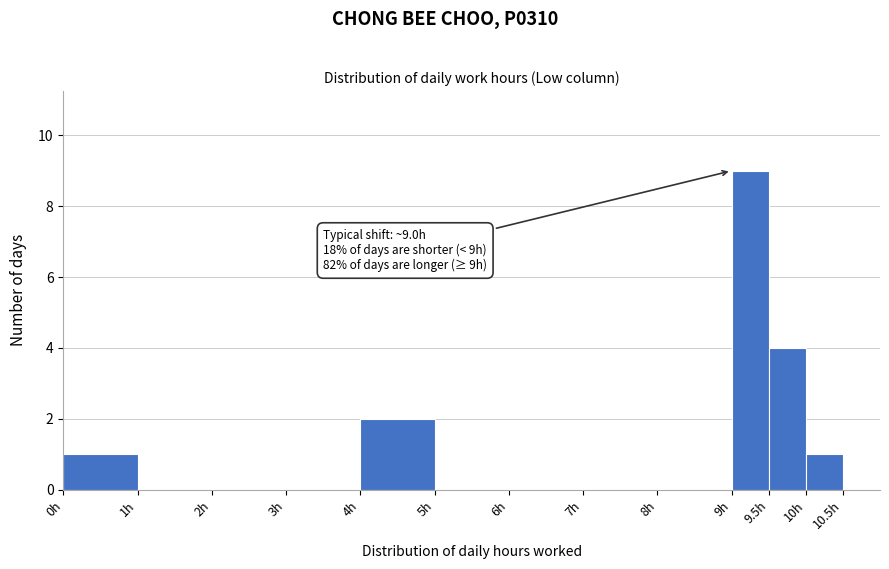

Which range on the x-axis has the tallest bar?

9.0 to 9.5